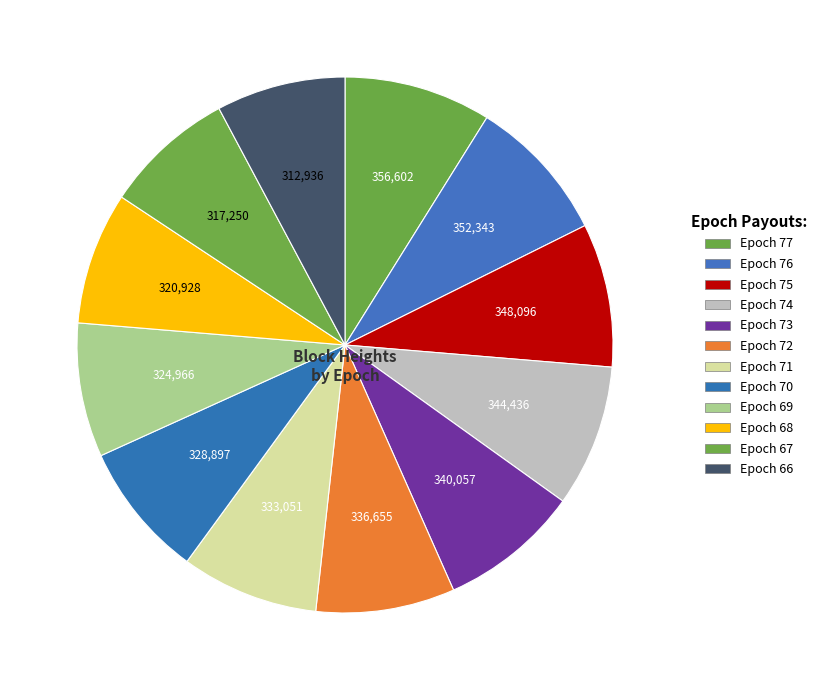

Count the number of slices in the pie.

12